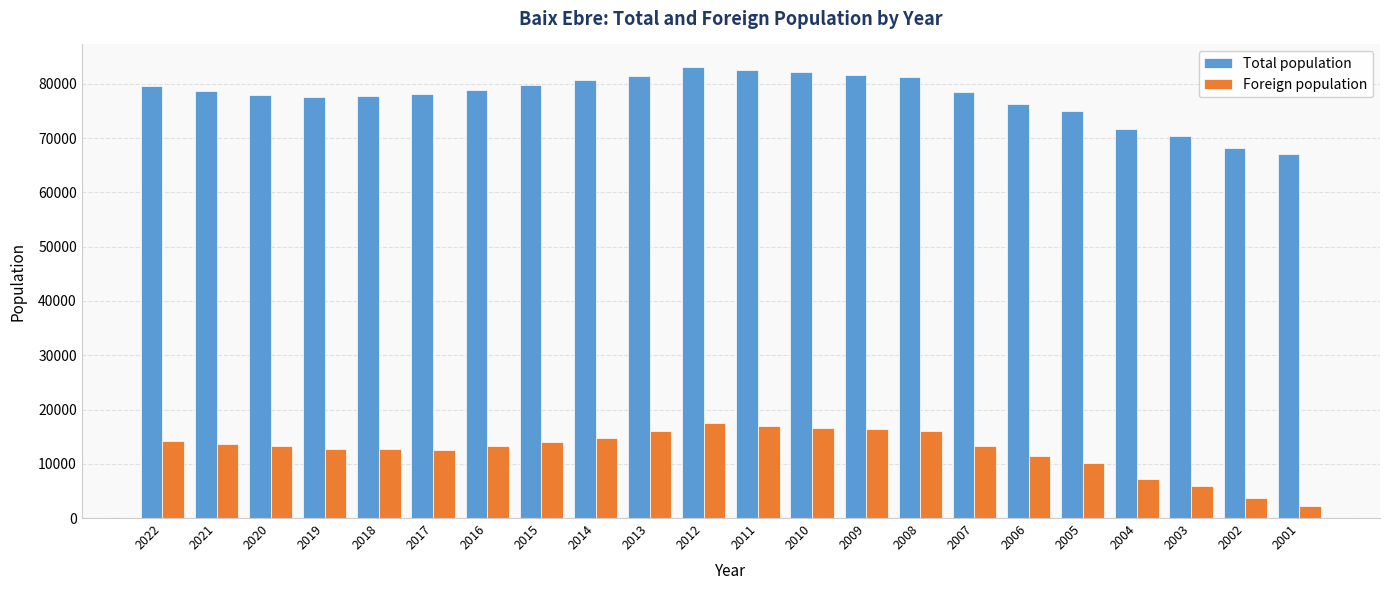

Is the value of Foreign population at 2007 greater than the value of Total population at 2014?

No